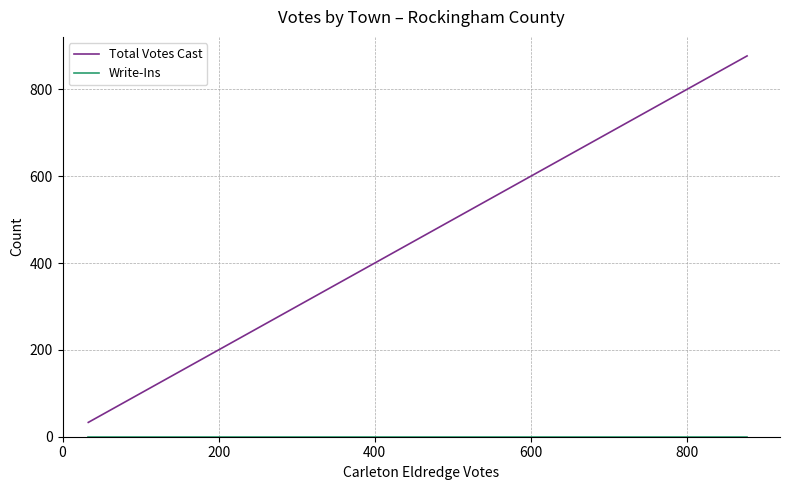

Which series has the widest spread of values?

Total Votes Cast